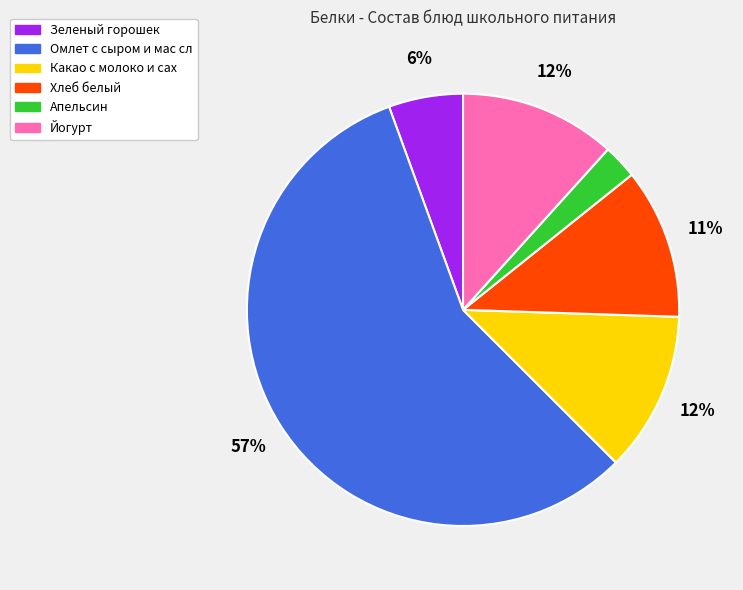

Does Омлет с сыром и мас сл account for over 50% of the chart?

Yes